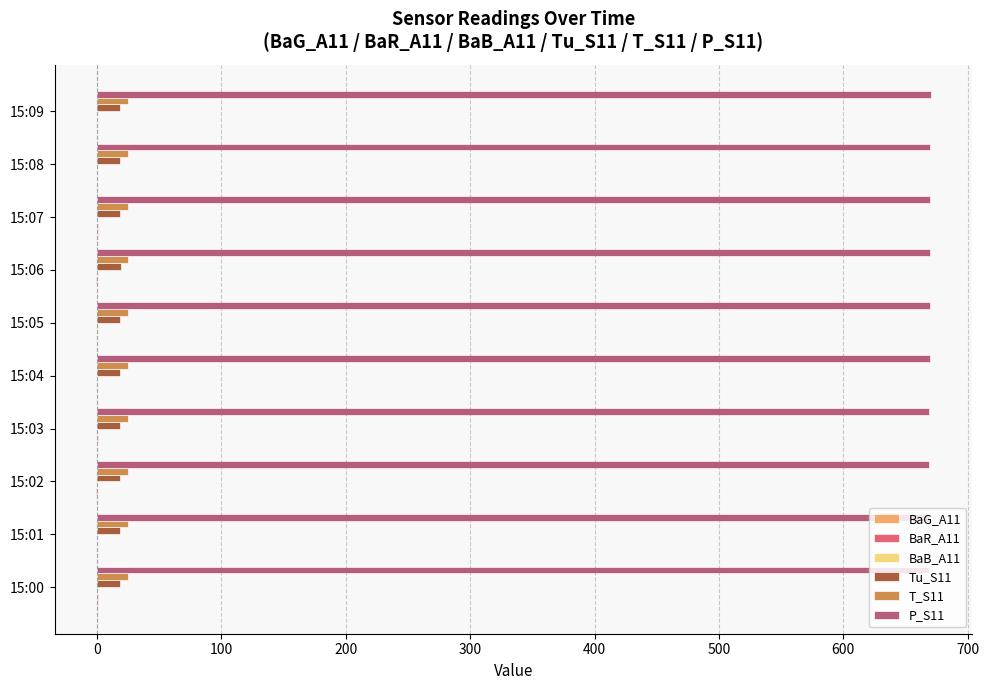

What is the maximum value shown in the chart?

670.1